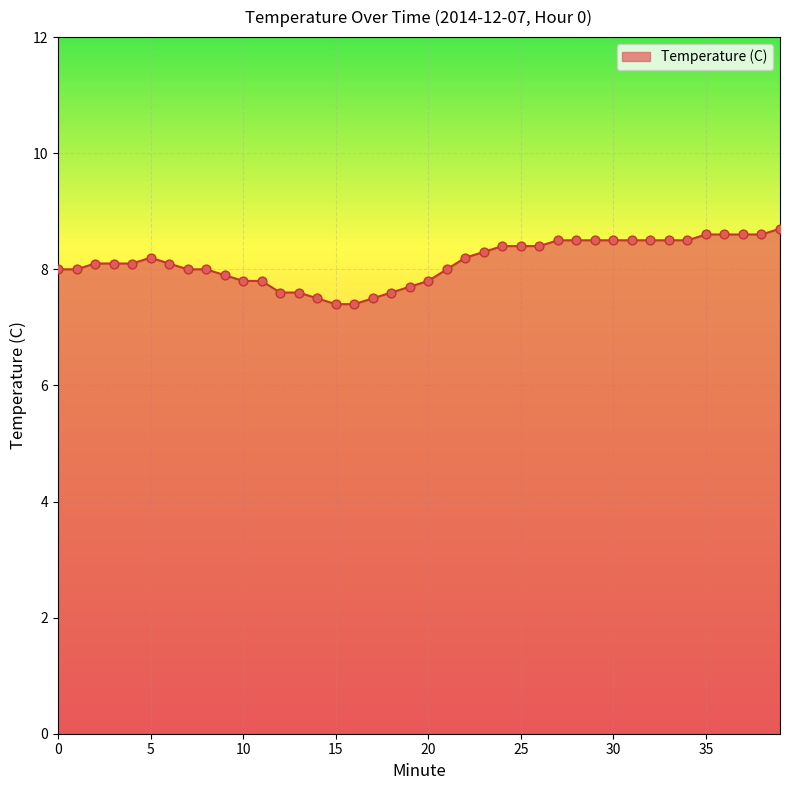

What is the smallest value displayed?

7.4